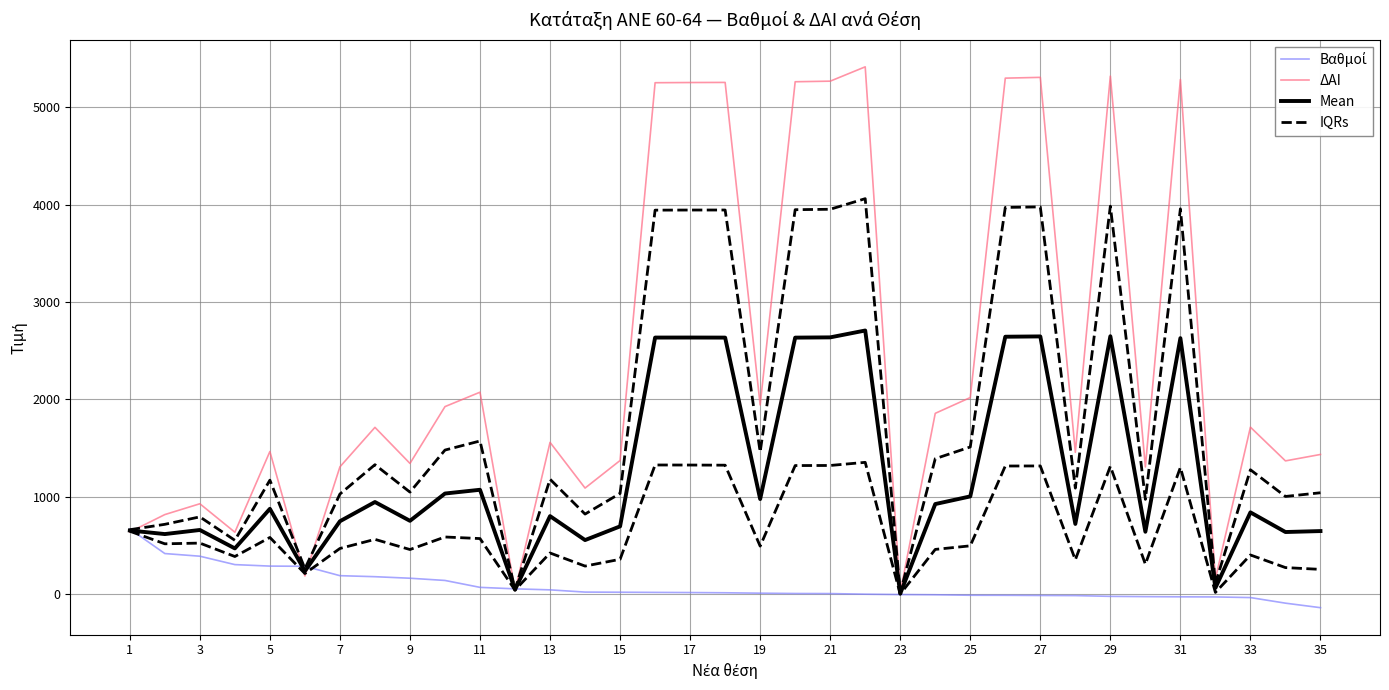

At how many categories does at least one series exceed 1404?

21